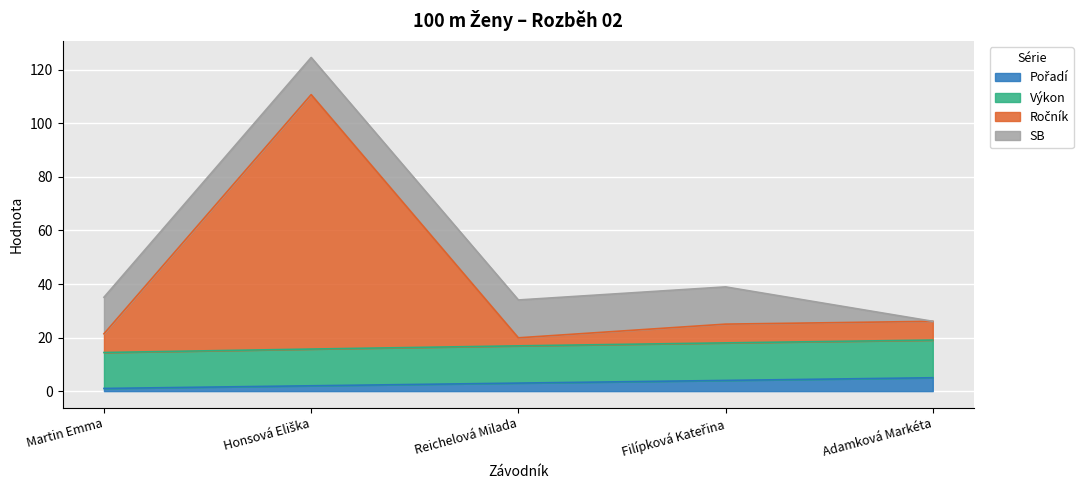

What position from the right is Honsová Eliška?

4